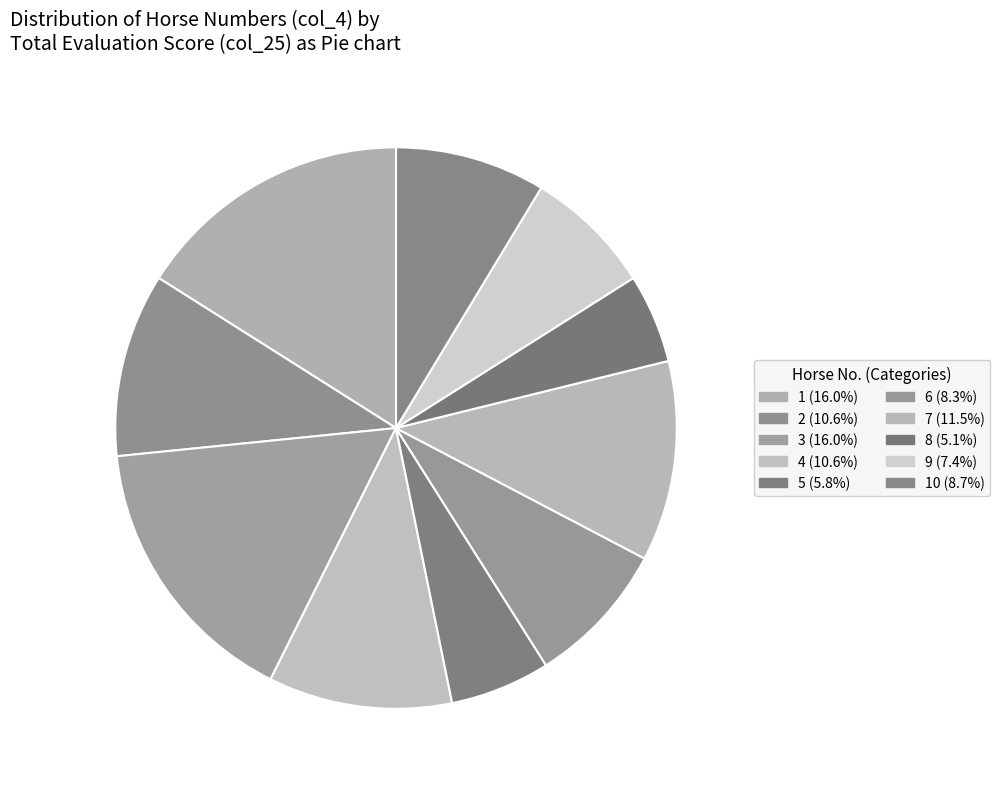

How many slices are in this pie chart?

10